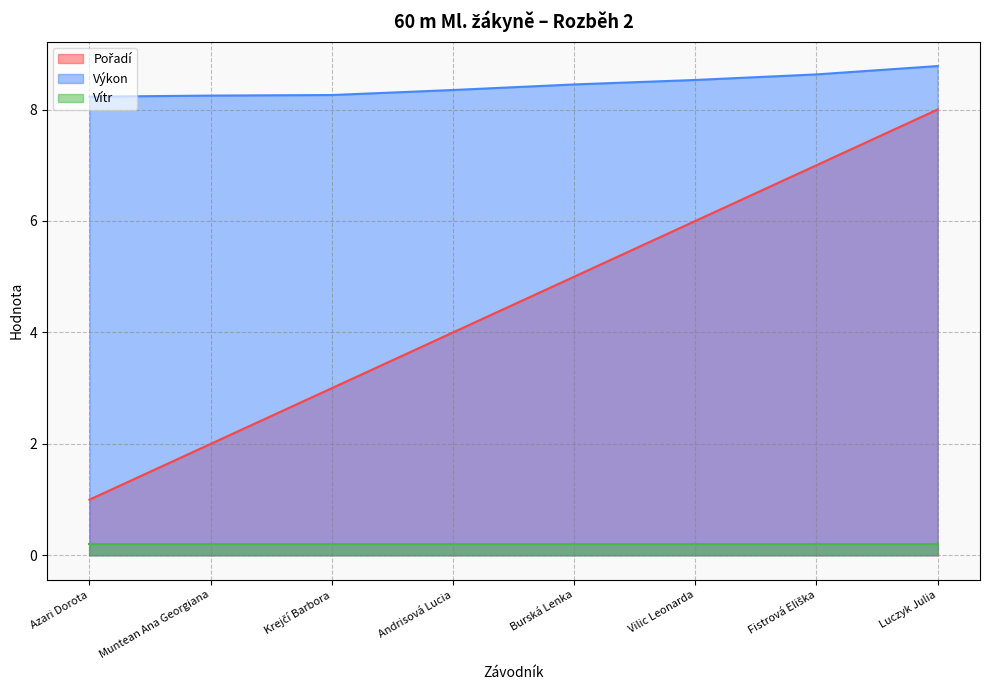

What position from the left is Vilic Leonarda?

6